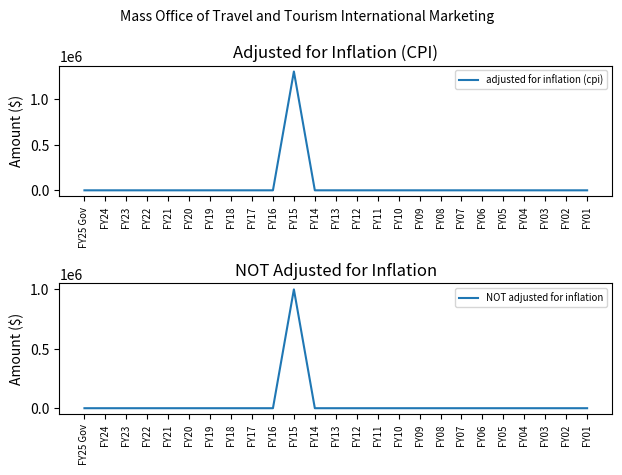

At which category does the chart reach its peak across all series?

FY15